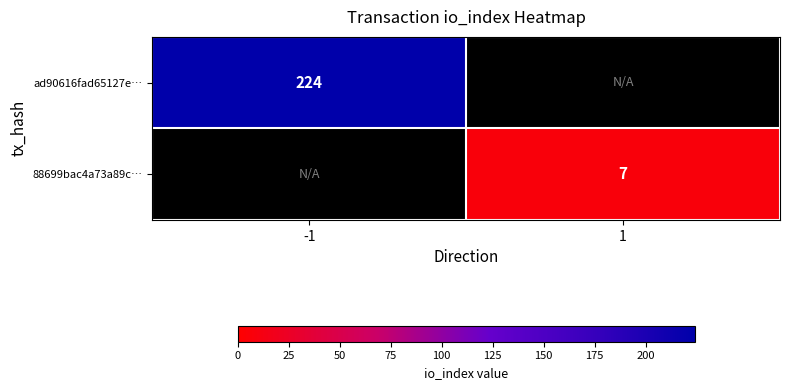

Is the value of ad90616fad65127e… at -1 greater than the value of 88699bac4a73a89c… at 1?

Yes